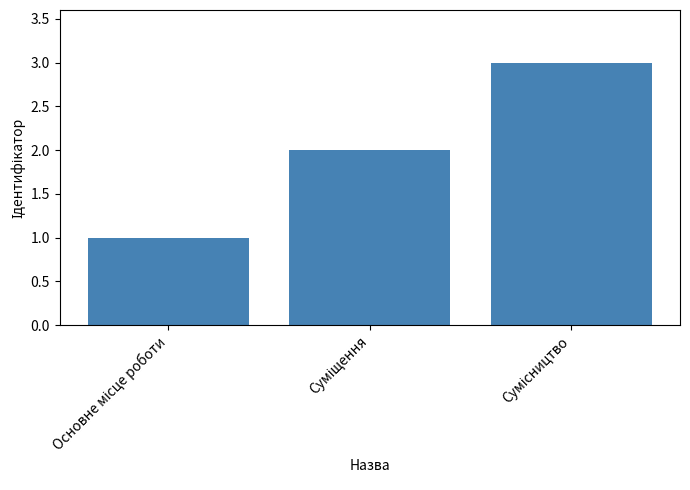

What is the smallest value displayed?

1